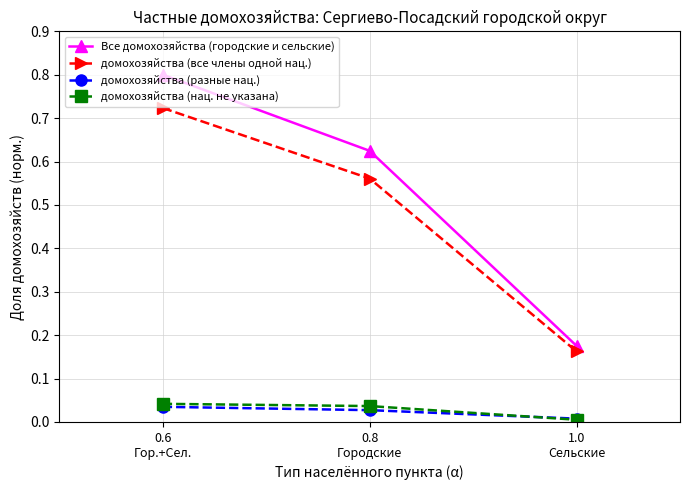

Does the chart have visible grid lines?

Yes